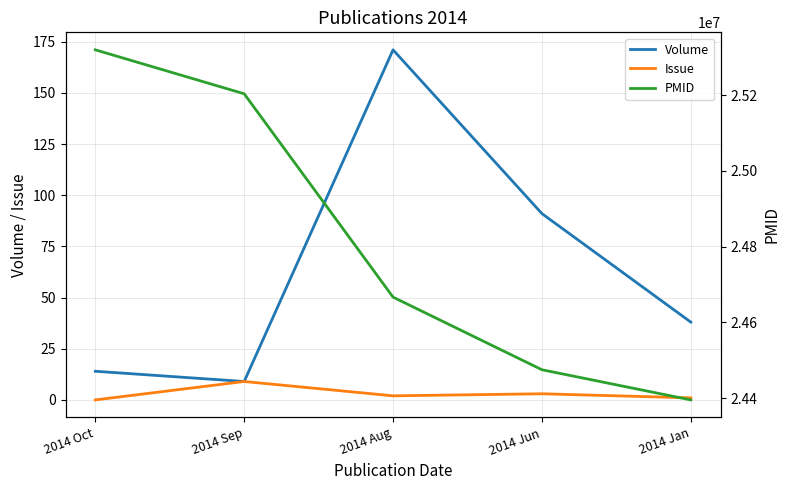

Reading left to right, extract all data points from this chart.

Volume: 14	9	171	91	38
Issue: 0	9	2	3	1
PMID: 25319534	25203444	24666396	24474611	24394956